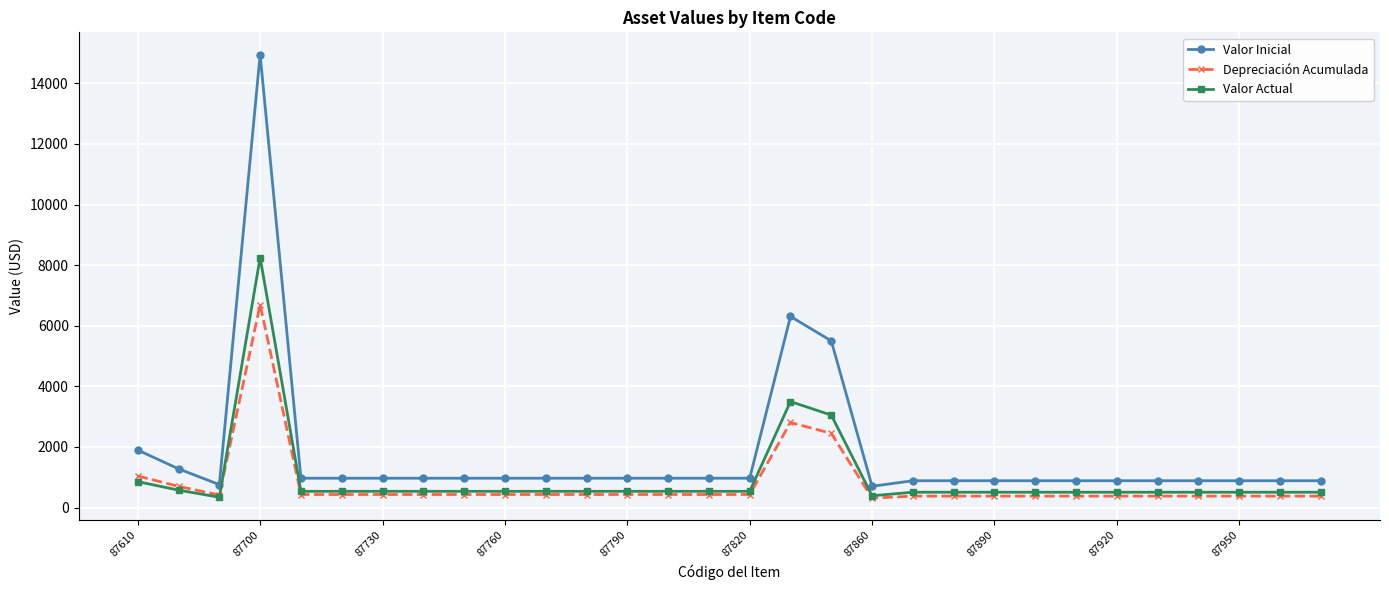

What is the average value of the Depreciación Acumulada series?

792.8